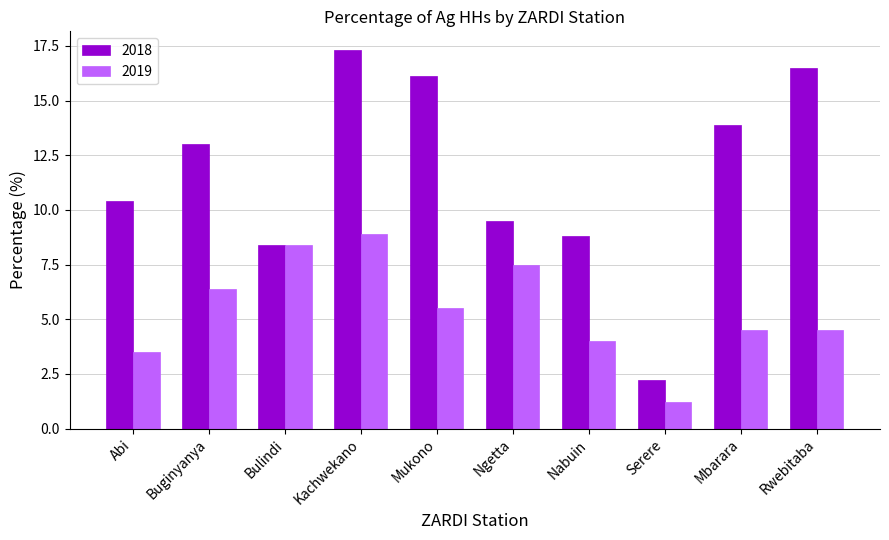

What is the label of the 2nd bar from the left?

Buginyanya